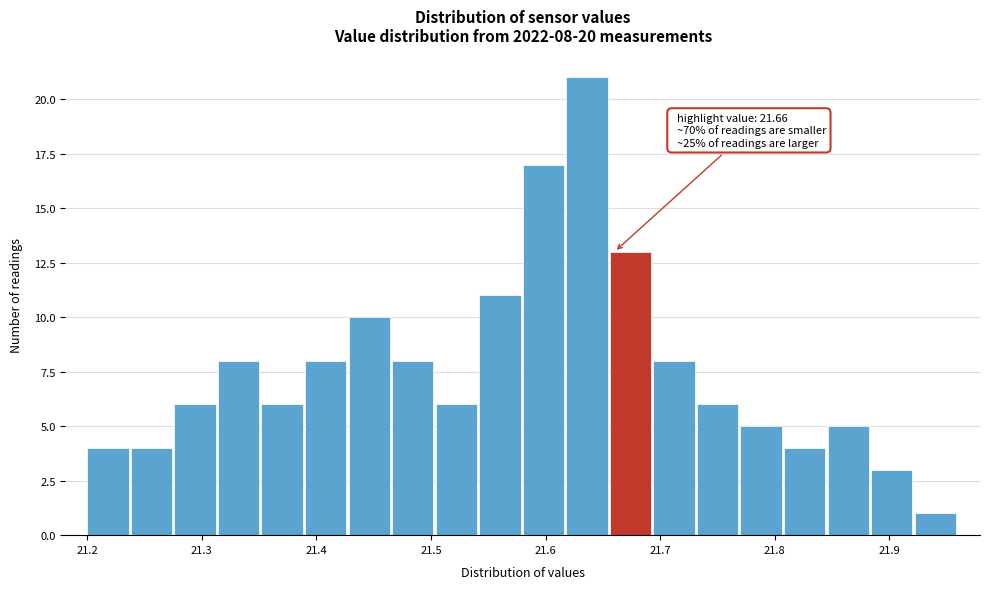

Read against the x-axis, roughly where is the centre of the tallest bar?

21.64